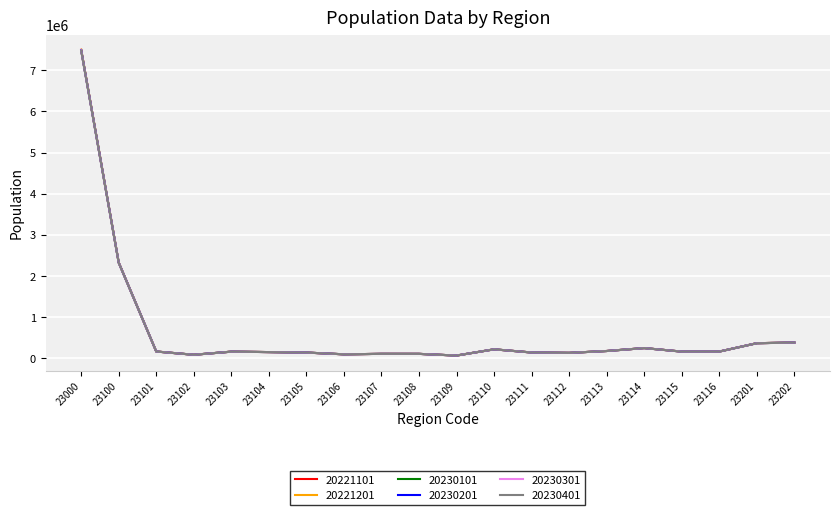

What is the highest value of the 20230201 series?

7486850